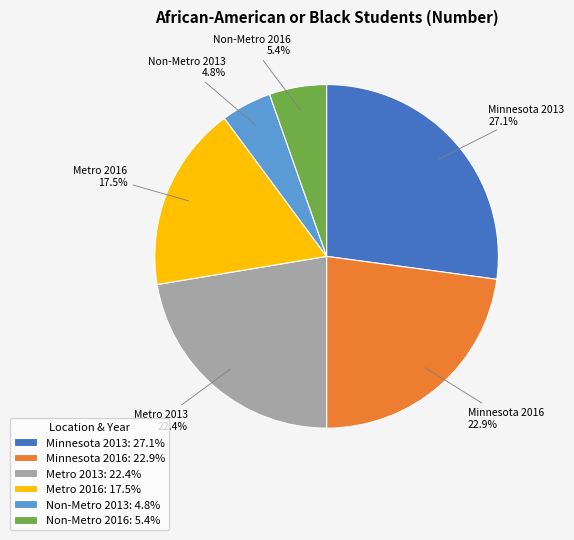

True or false: Metro 2013 accounts for 22% of the total.

True